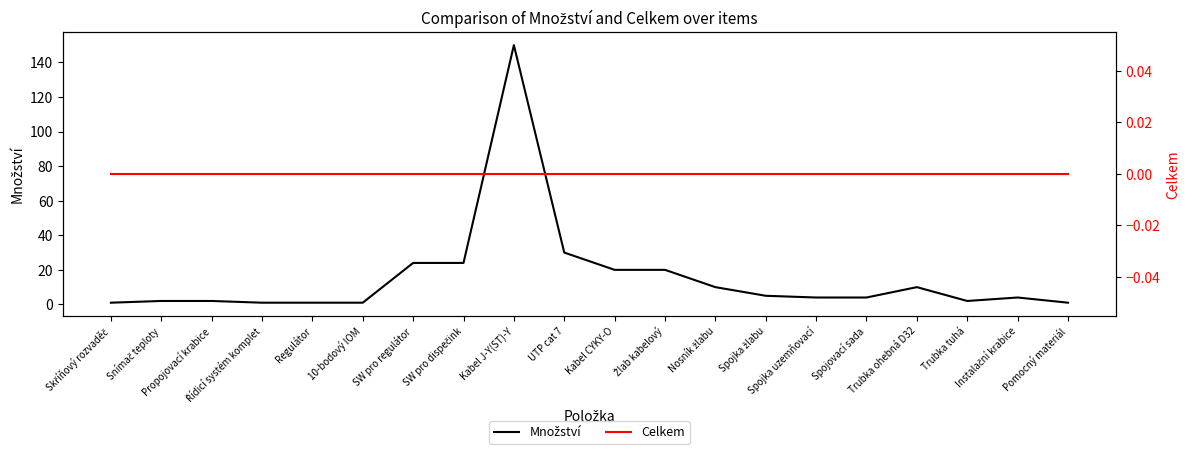

What is the difference between the maximum and second lowest values in the Množství series?

149